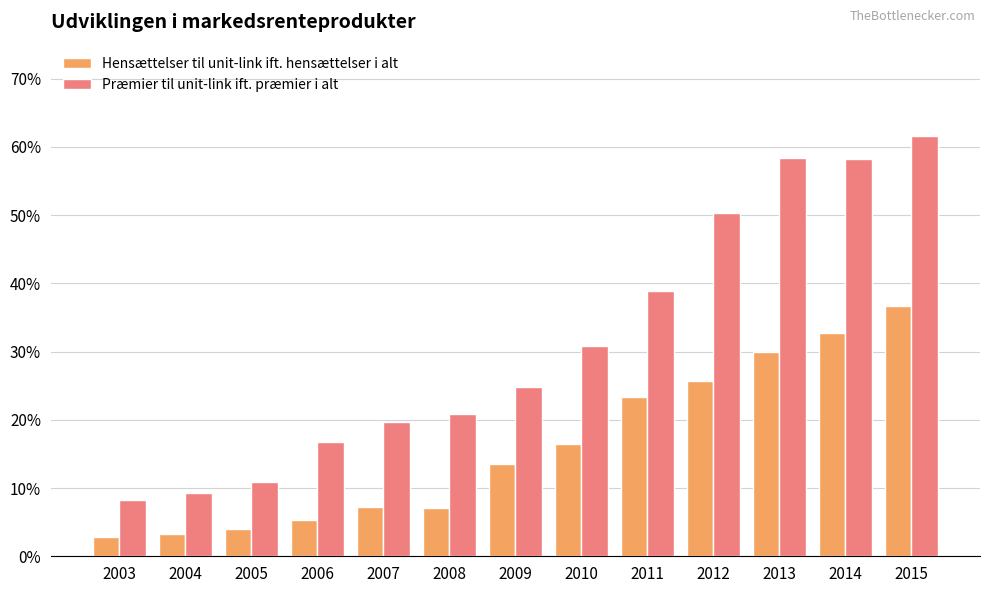

At which label does Præmier til unit-link ift. præmier i alt reach its peak?

2015